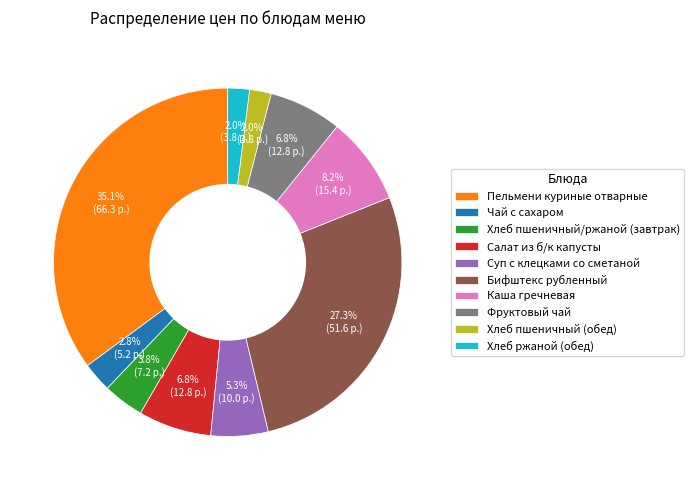

Is there any slice that represents more than half of the pie?

No